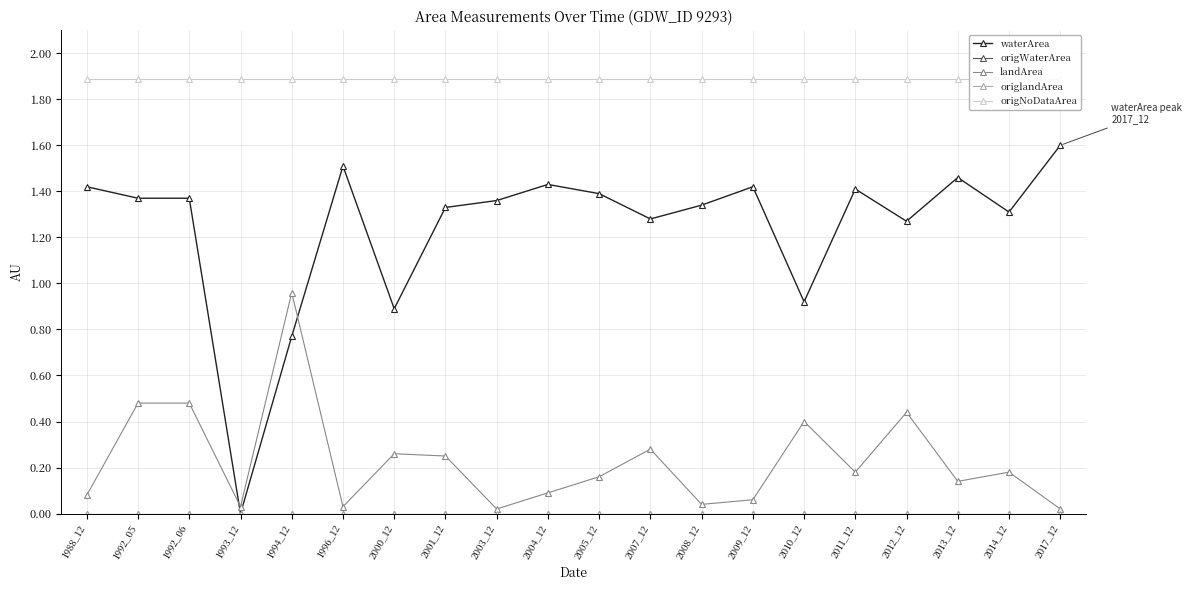

Reading right to left, transcribe all the data shown in this chart.

waterArea: 2017_12=1.6	2014_12=1.3	2013_12=1.5	2012_12=1.3	2011_12=1.4	2010_12=0.9	2009_12=1.4	2008_12=1.3	2007_12=1.3	2005_12=1.4	2004_12=1.4	2003_12=1.4	2001_12=1.3	2000_12=0.9	1996_12=1.5	1994_12=0.8	1993_12=0.0	1992_06=1.4	1992_05=1.4	1988_12=1.4
origWaterArea: 2017_12=0.0	2014_12=0.0	2013_12=0.0	2012_12=0.0	2011_12=0.0	2010_12=0.0	2009_12=0.0	2008_12=0.0	2007_12=0.0	2005_12=0.0	2004_12=0.0	2003_12=0.0	2001_12=0.0	2000_12=0.0	1996_12=0.0	1994_12=0.0	1993_12=0.0	1992_06=0.0	1992_05=0.0	1988_12=0.0
landArea: 2017_12=0.0	2014_12=0.2	2013_12=0.1	2012_12=0.4	2011_12=0.2	2010_12=0.4	2009_12=0.1	2008_12=0.0	2007_12=0.3	2005_12=0.2	2004_12=0.1	2003_12=0.0	2001_12=0.2	2000_12=0.3	1996_12=0.0	1994_12=1.0	1993_12=0.0	1992_06=0.5	1992_05=0.5	1988_12=0.1
origlandArea: 2017_12=0.0	2014_12=0.0	2013_12=0.0	2012_12=0.0	2011_12=0.0	2010_12=0.0	2009_12=0.0	2008_12=0.0	2007_12=0.0	2005_12=0.0	2004_12=0.0	2003_12=0.0	2001_12=0.0	2000_12=0.0	1996_12=0.0	1994_12=0.0	1993_12=0.0	1992_06=0.0	1992_05=0.0	1988_12=0.0
origNoDataArea: 2017_12=1.9	2014_12=1.9	2013_12=1.9	2012_12=1.9	2011_12=1.9	2010_12=1.9	2009_12=1.9	2008_12=1.9	2007_12=1.9	2005_12=1.9	2004_12=1.9	2003_12=1.9	2001_12=1.9	2000_12=1.9	1996_12=1.9	1994_12=1.9	1993_12=1.9	1992_06=1.9	1992_05=1.9	1988_12=1.9